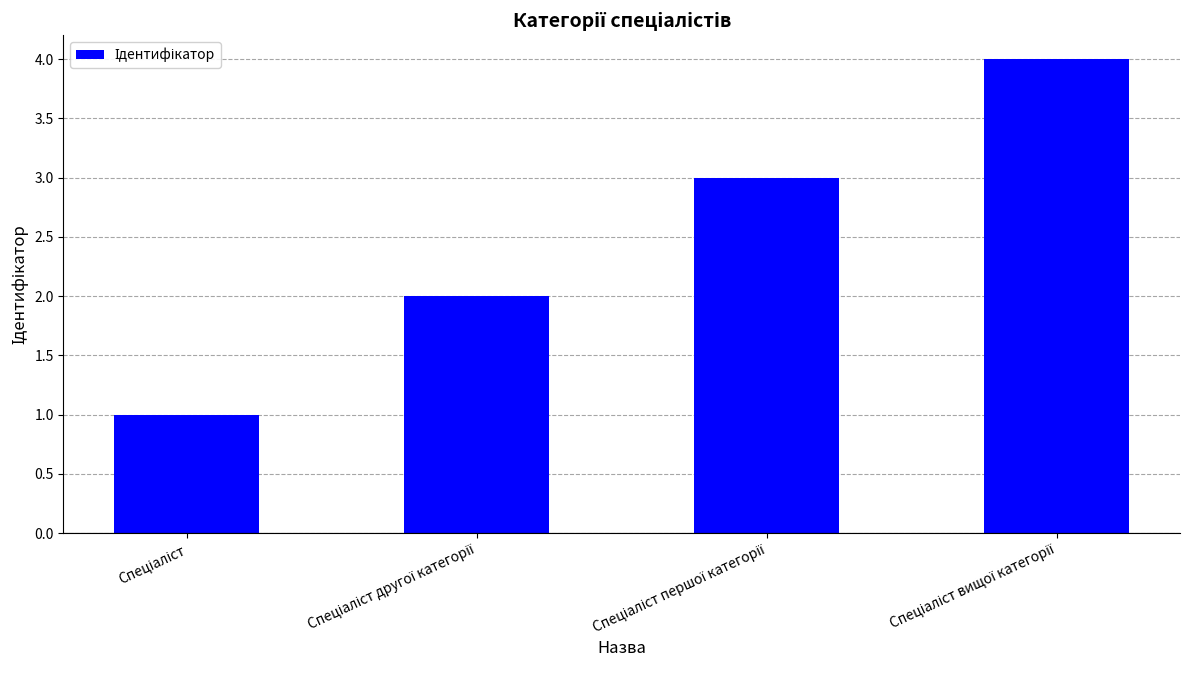

What is the difference between the maximum and minimum values?

3